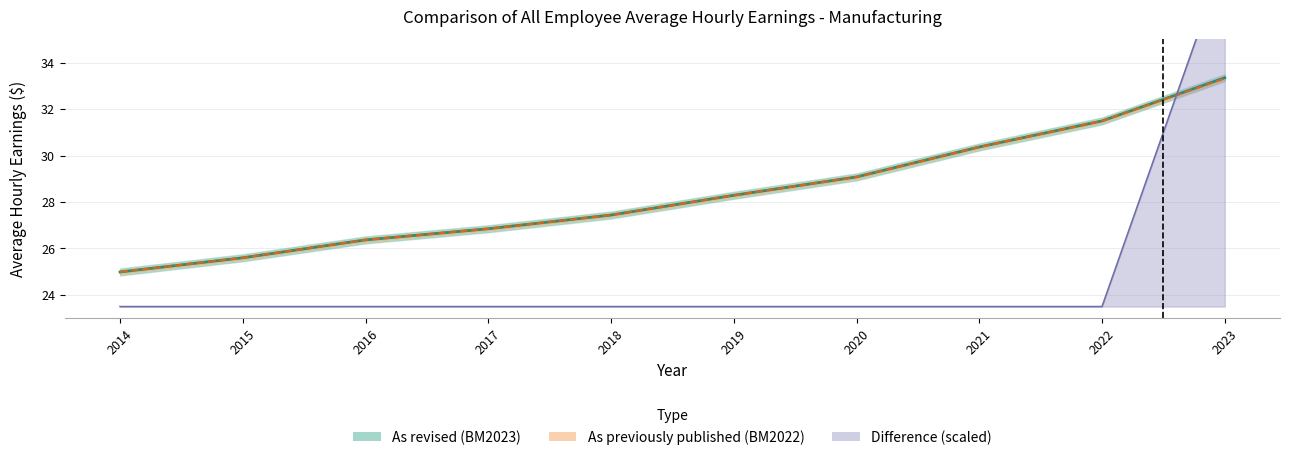

Rank the categories by As revised (BM2023) value from highest to lowest.

2023, 2022, 2021, 2020, 2019, 2018, 2017, 2016, 2015, 2014